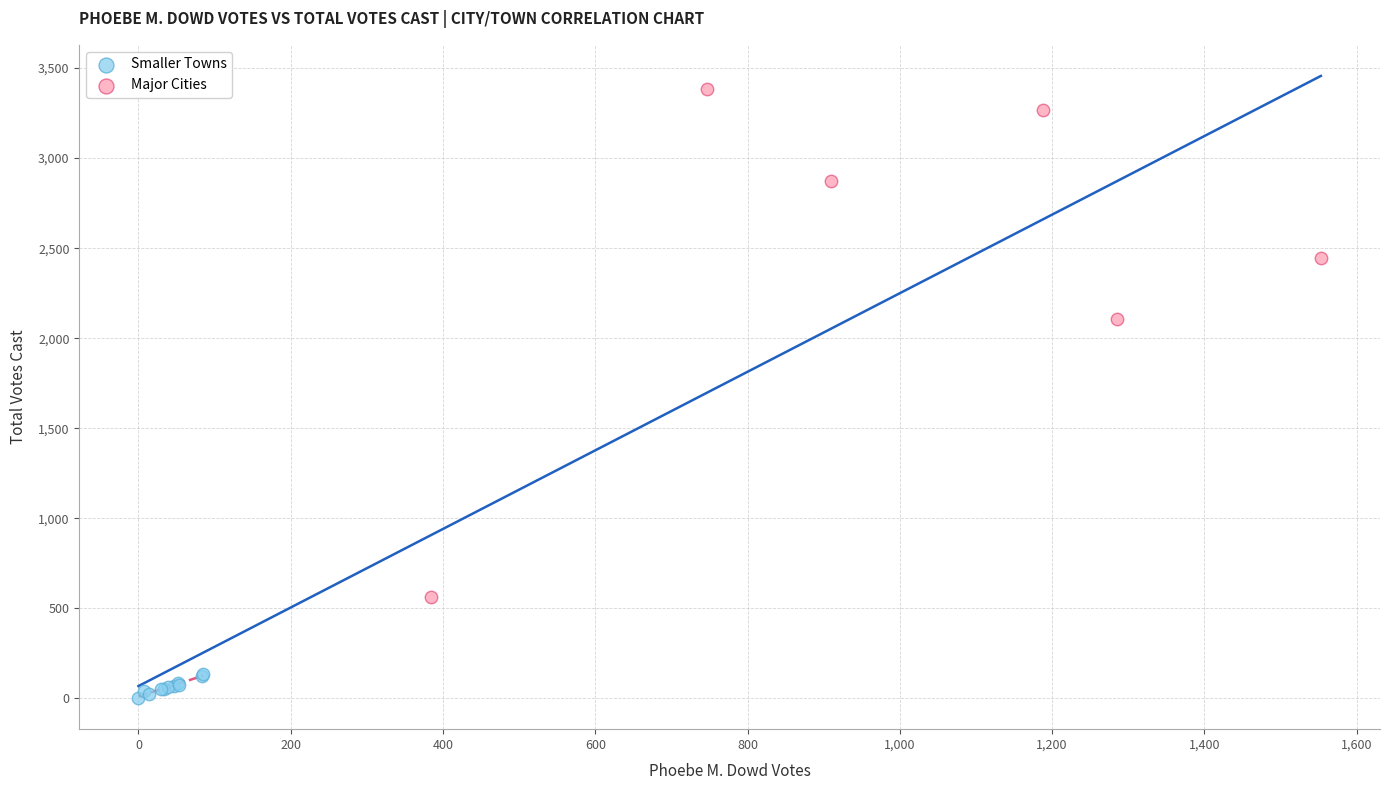

Which series has the widest spread of Y values?

Major Cities